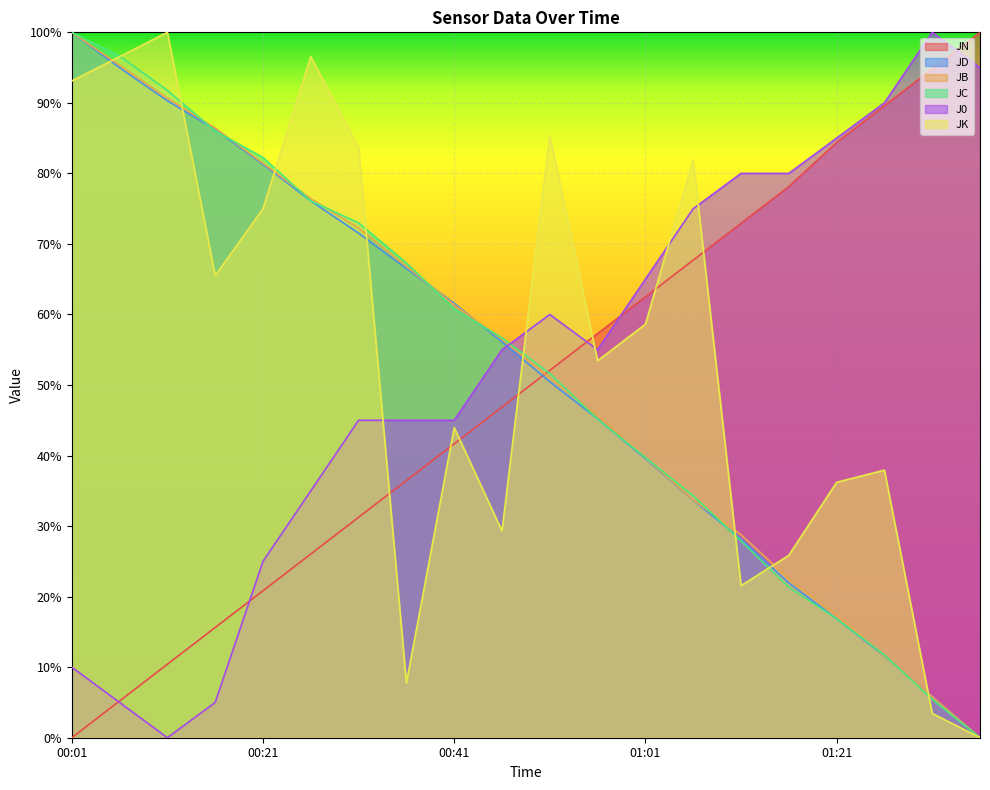

At which label is JN closest to 50?

00:51